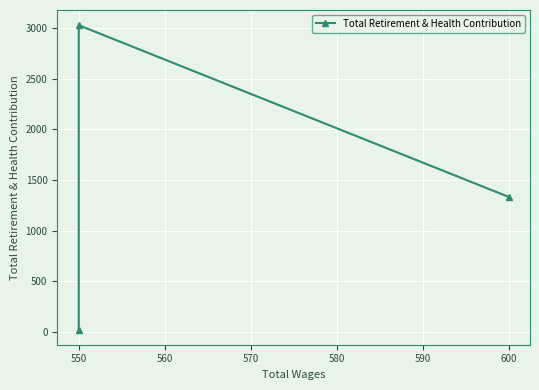

How many data points are less than 1334?

1